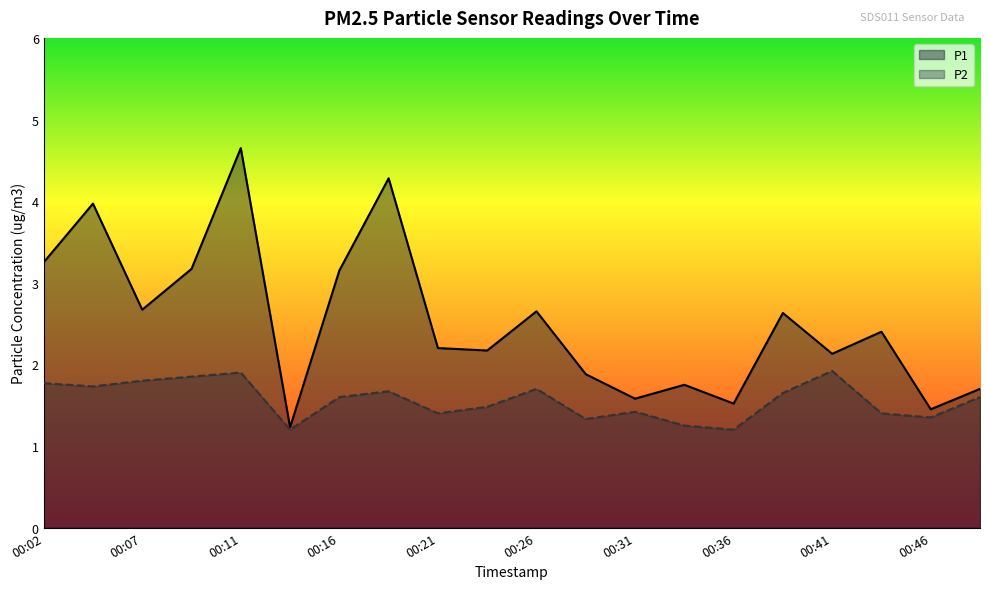

Is it true that P1 equals 1.5 at 00:36?

True